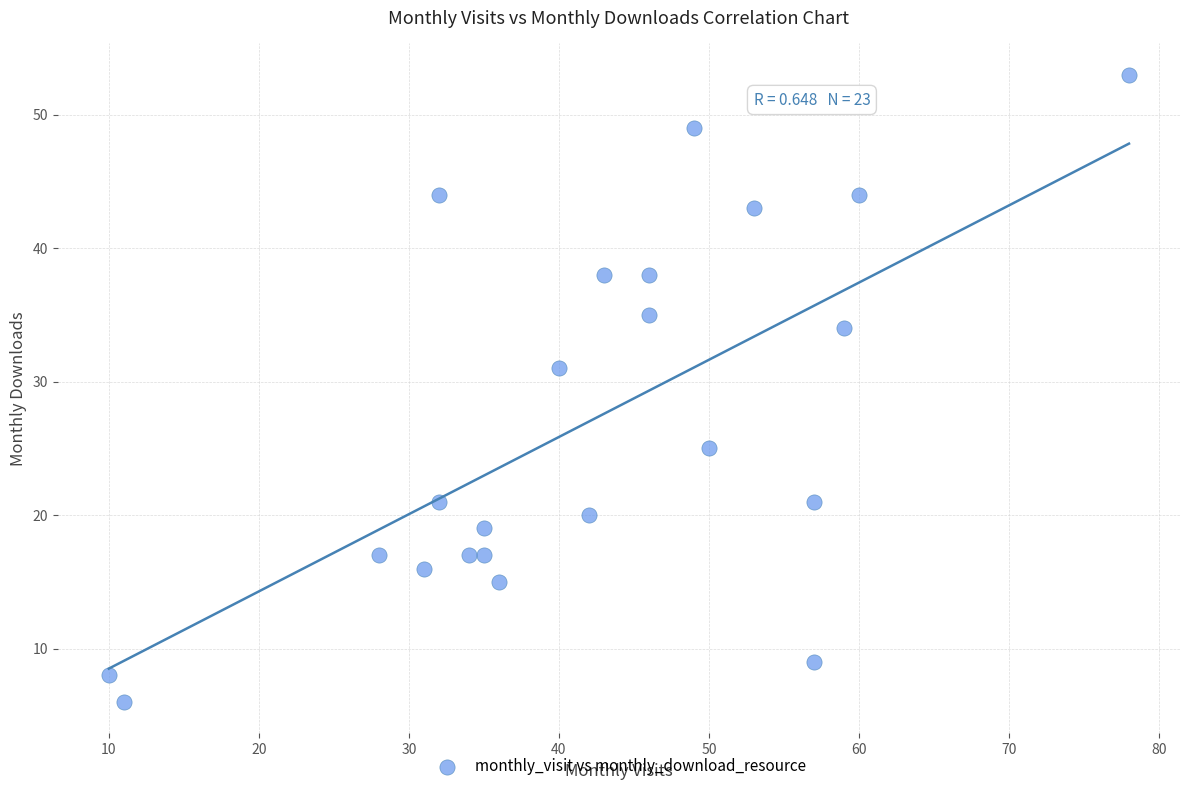

What is the range of Y values (max minus min)?

47